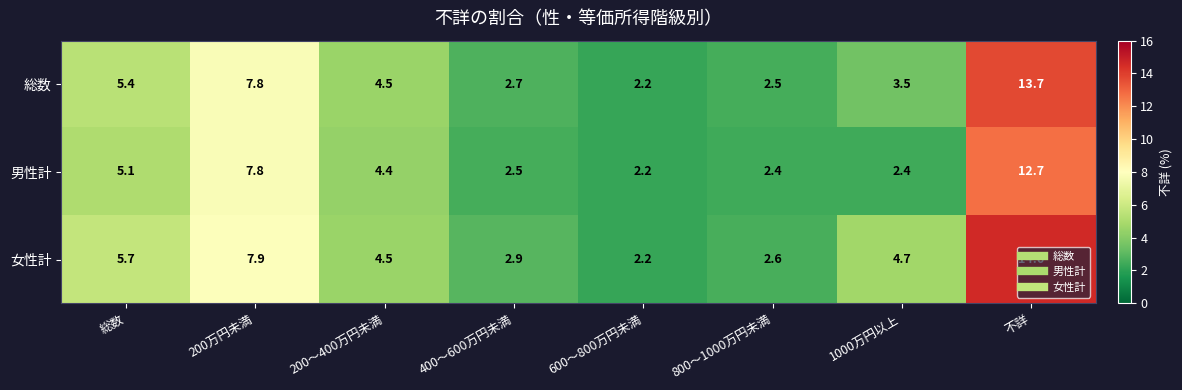

Where is 男性計 nearest to the value 7?

200万円未満